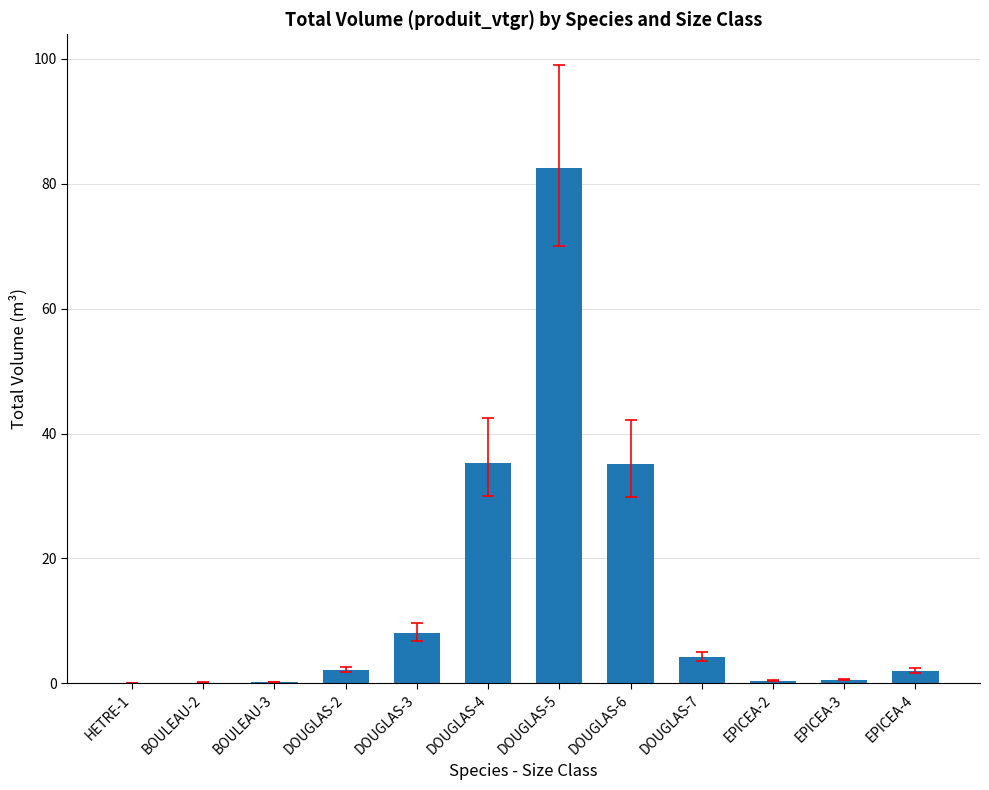

The chart shows a value of 0.2 at BOULEAU-3. True or false?

True